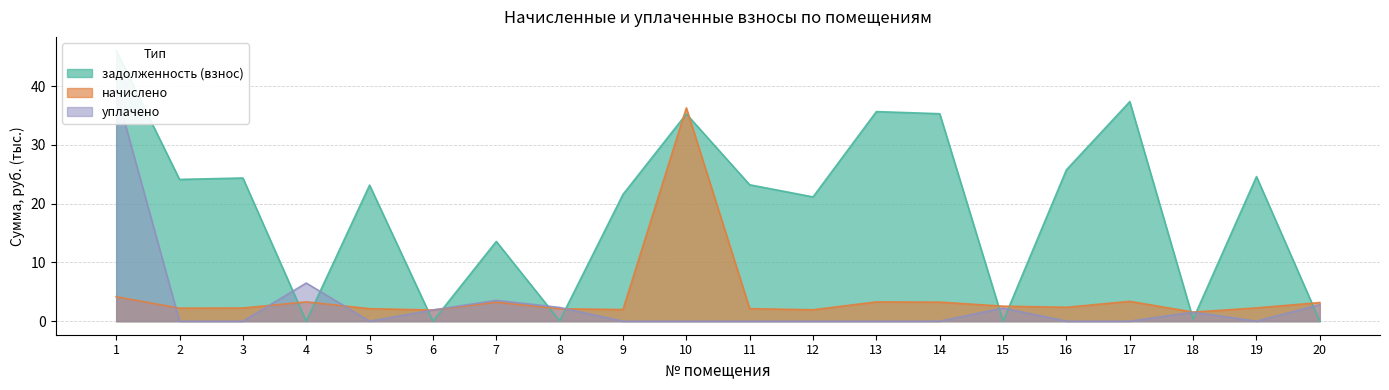

The value of задолженность (взнос) at 7 is 4.1. True or false?

False